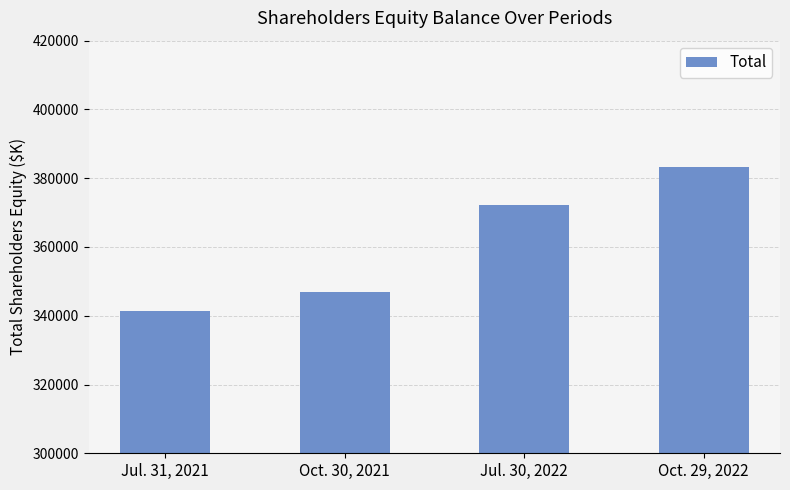

True or false: the data shows 482241 at Oct. 30, 2021.

False